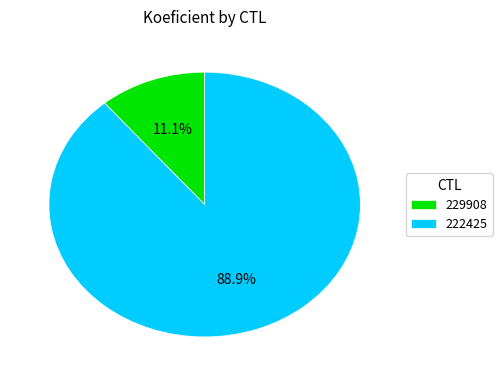

What percentage is NOT represented by 229908?

88.9%